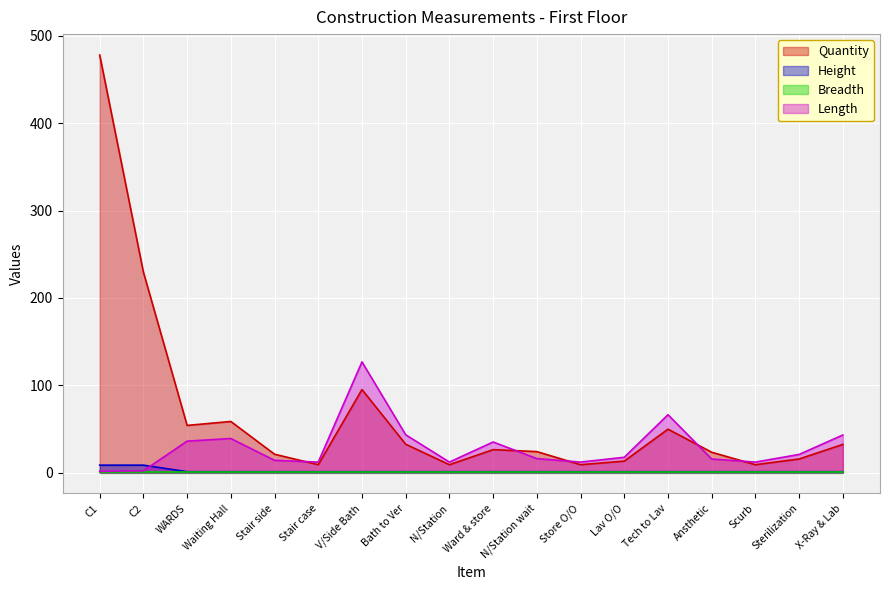

What is the difference between the second highest and minimum values in the Quantity series?

220.5